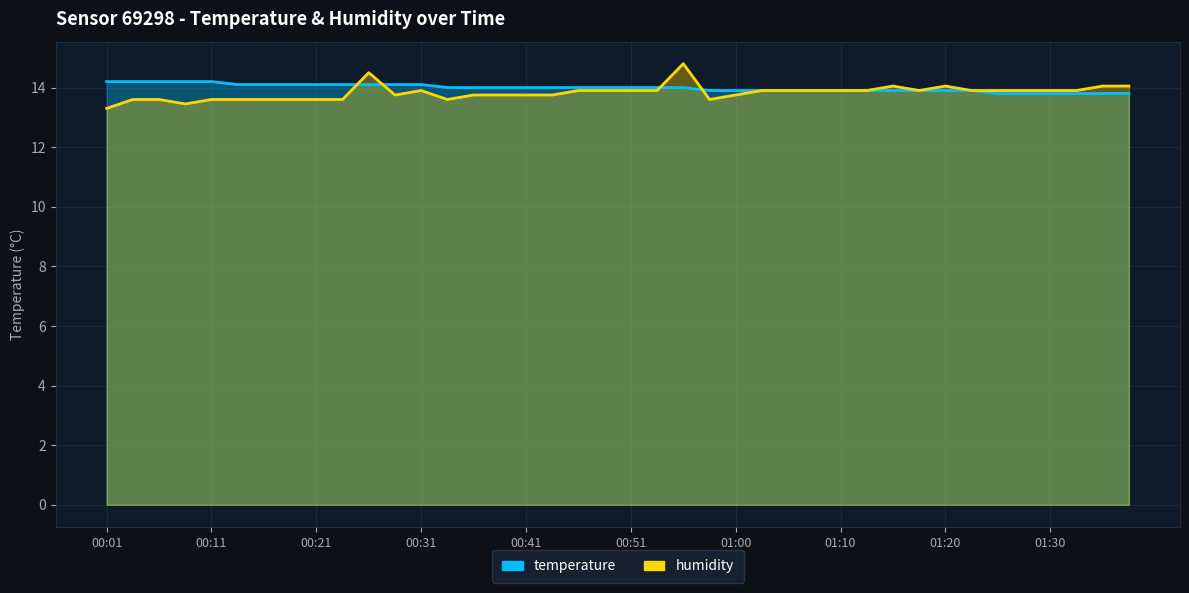

What is the minimum value for humidity?

13.3